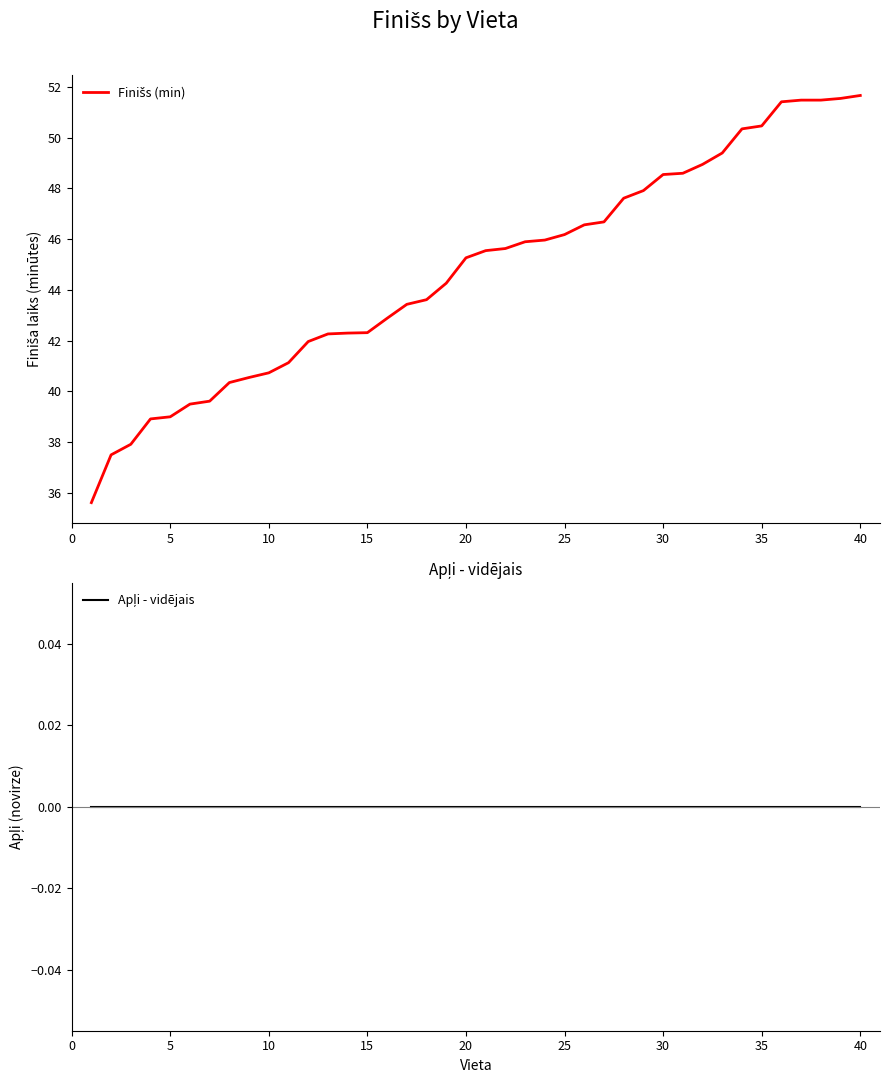

How many distinct data groups are displayed?

2